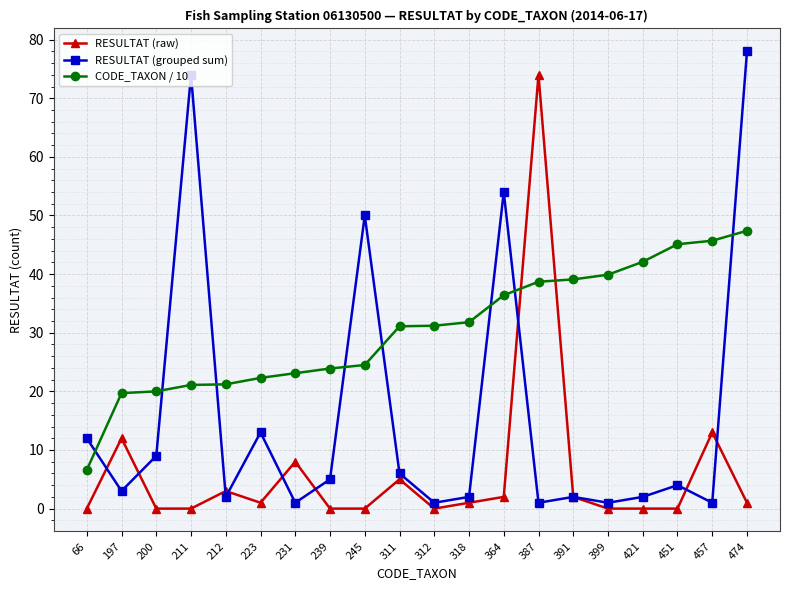

How many intersections are there between RESULTAT (raw) and CODE_TAXON / 10?

2